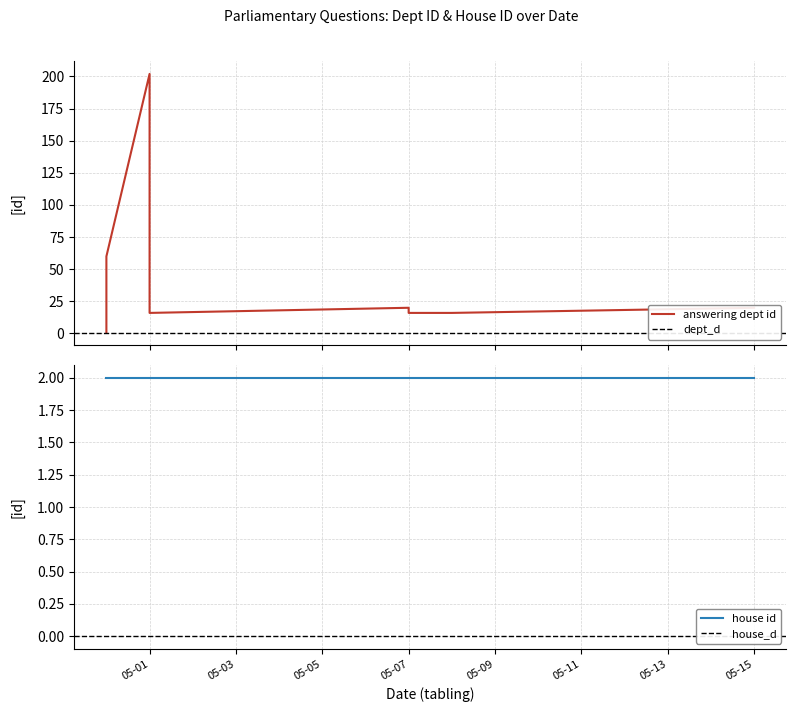

Where does the data first go above 16?

2019-04-30